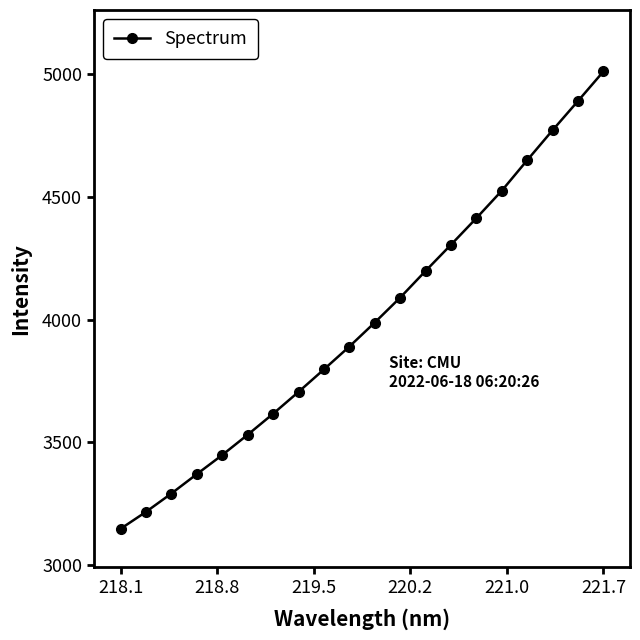

What is the maximum value shown in the chart?

5011.4